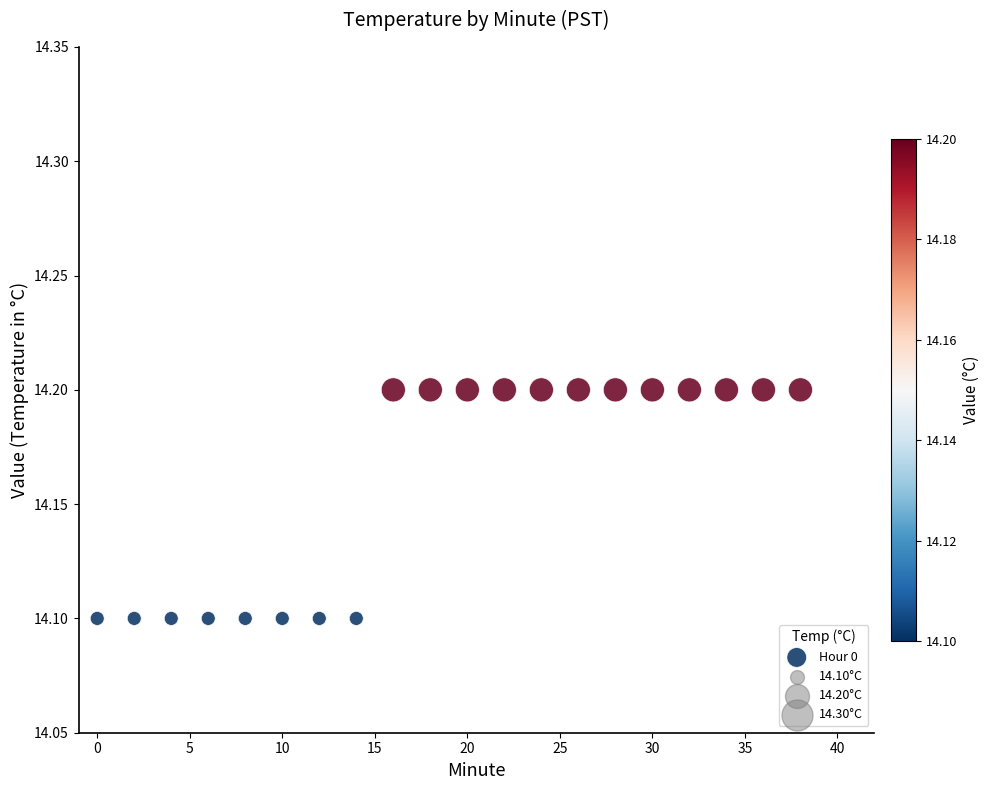

What is the range of X values (max minus min)?

38.0